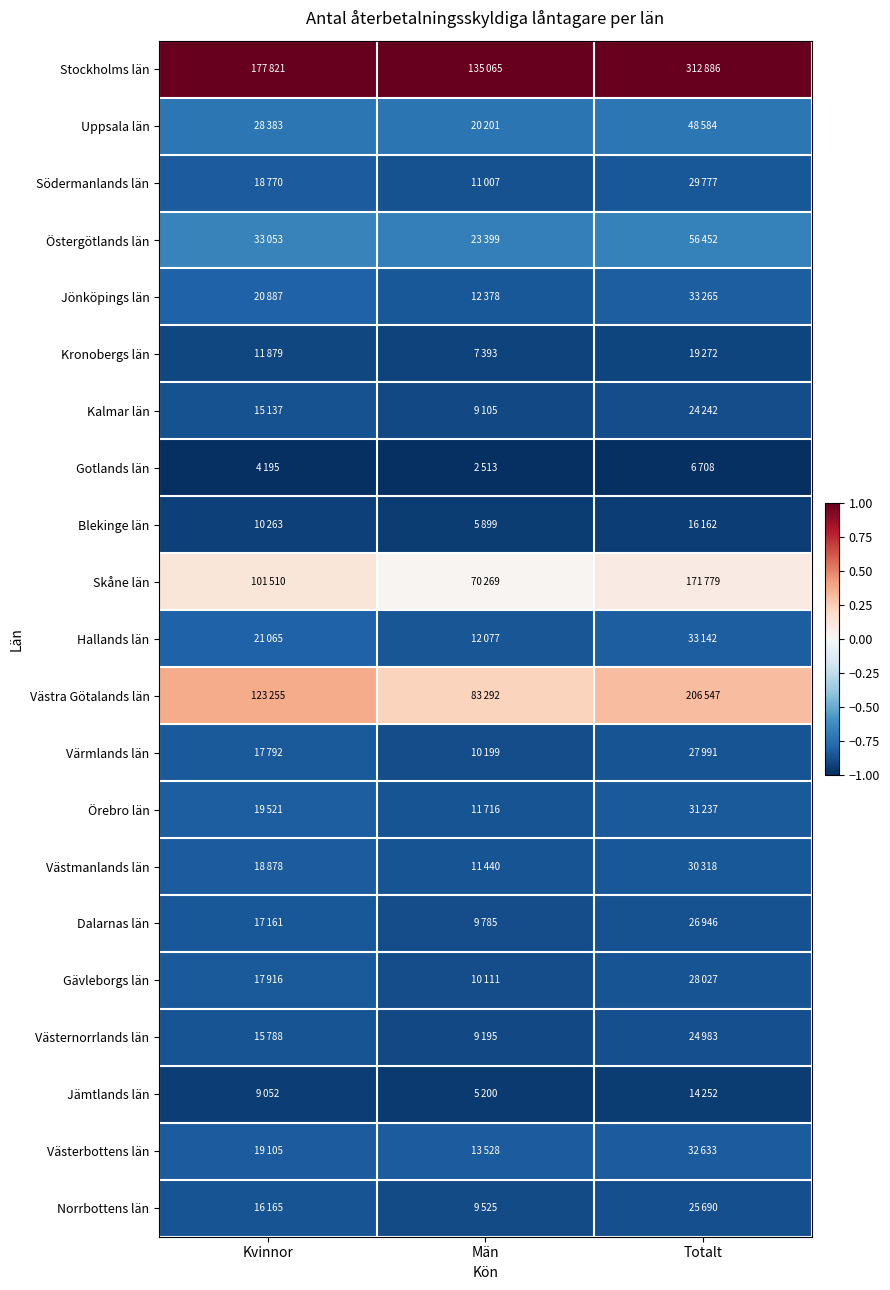

Rank the series at Män from highest to lowest value.

Stockholms län, Västra Götalands län, Skåne län, Östergötlands län, Uppsala län, Västerbottens län, Jönköpings län, Hallands län, Örebro län, Västmanlands län, Södermanlands län, Värmlands län, Gävleborgs län, Dalarnas län, Norrbottens län, Västernorrlands län, Kalmar län, Kronobergs län, Blekinge län, Jämtlands län, Gotlands län